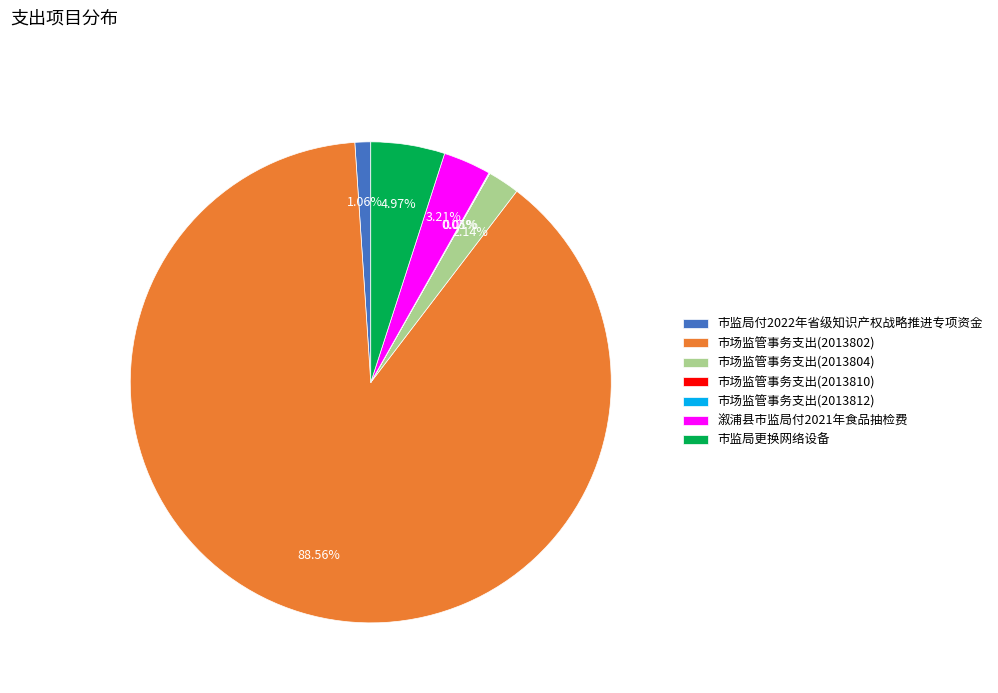

To the nearest percent, what is the difference between the 溆浦县市监局付2021年食品抽检费 and 市场监管事务支出(2013802) slice percentages?

85%